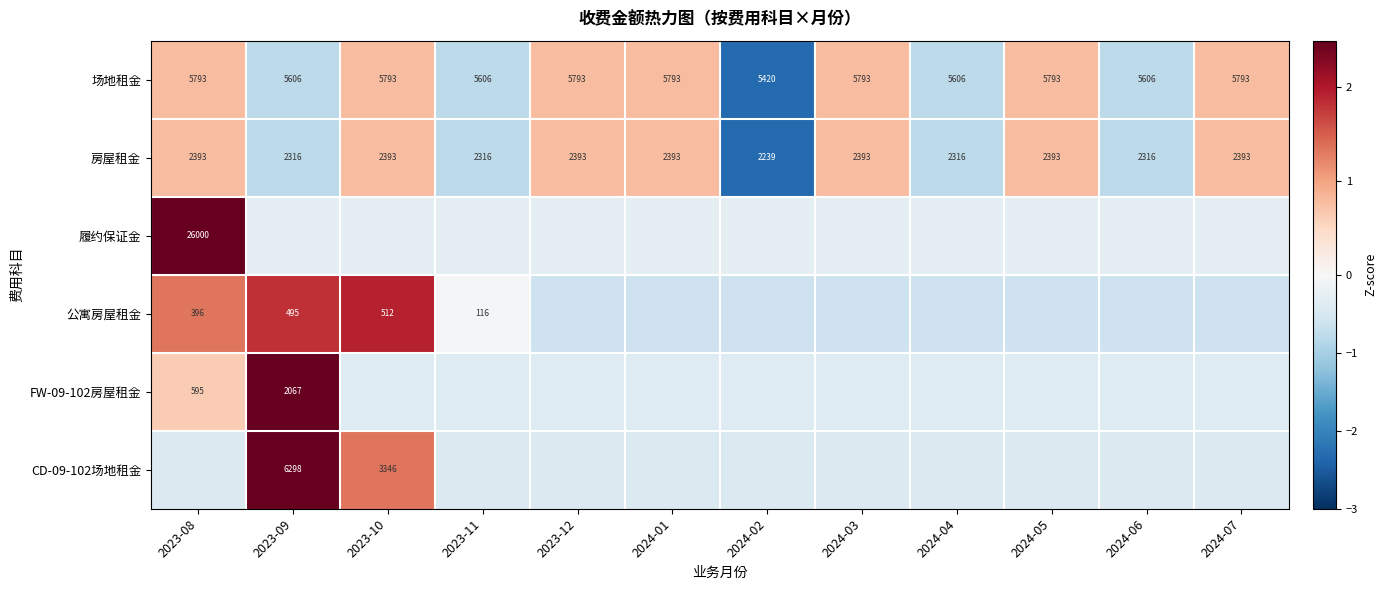

Is the value of 房屋租金 at 2023-09 greater than the value of FW-09-102房屋租金 at 2023-09?

Yes